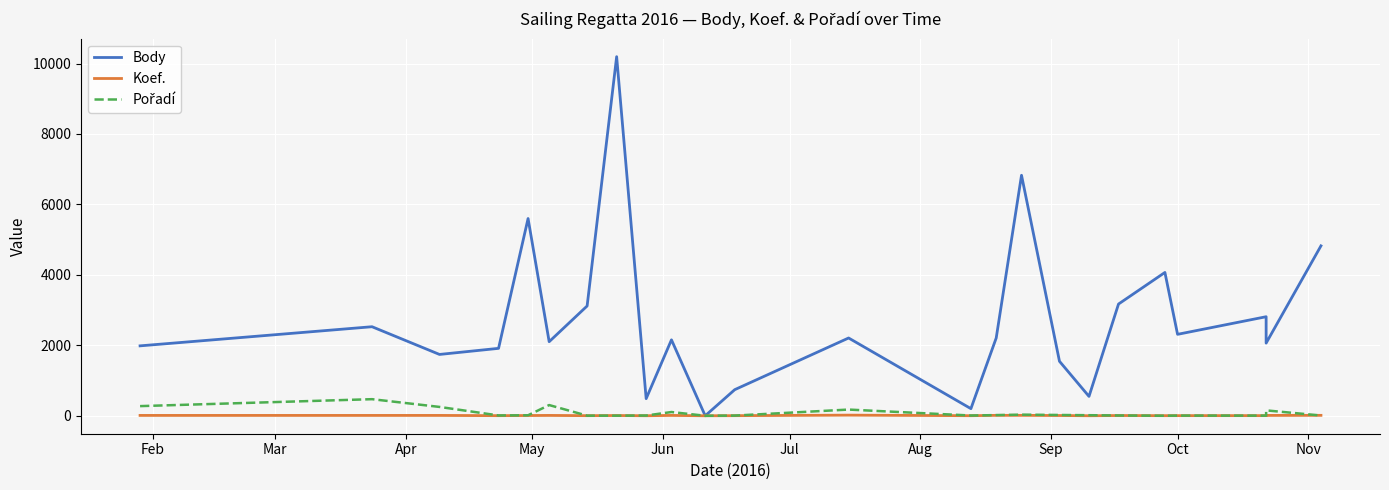

Count the number of data series in this chart.

3